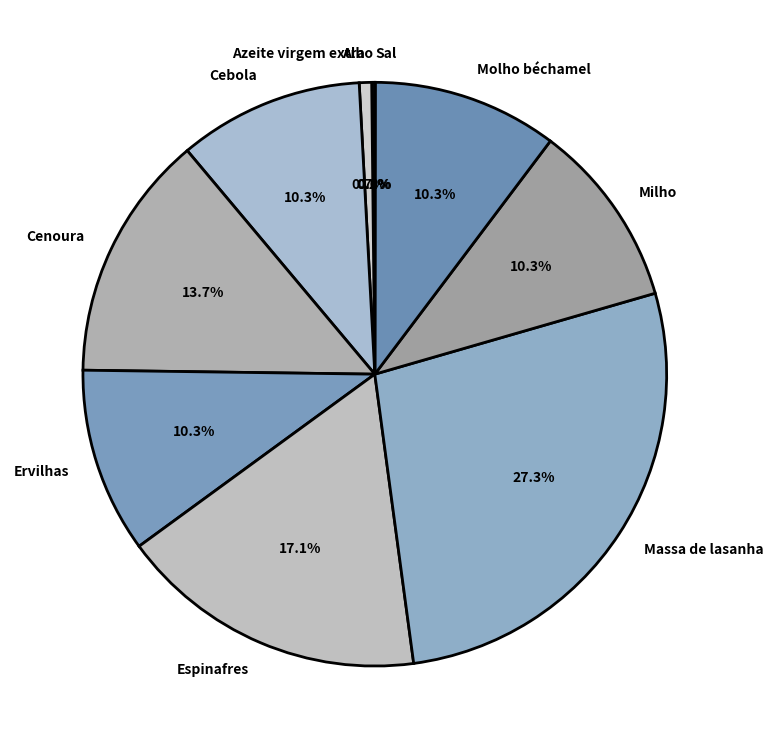

Between Cenoura and Azeite virgem extra, which is larger?

Cenoura